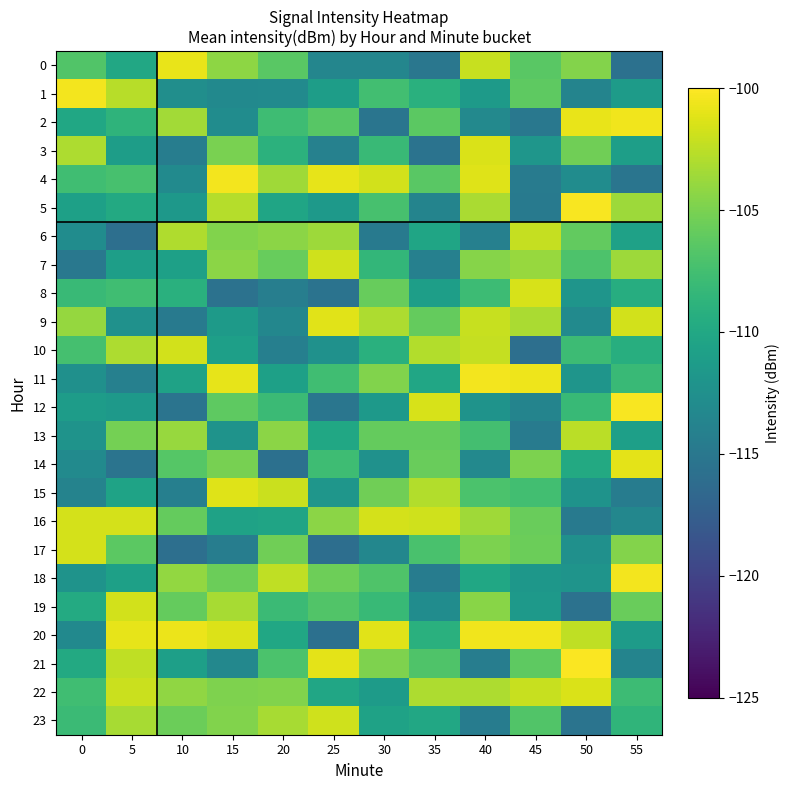

At which category does the chart reach its peak across all series?

50